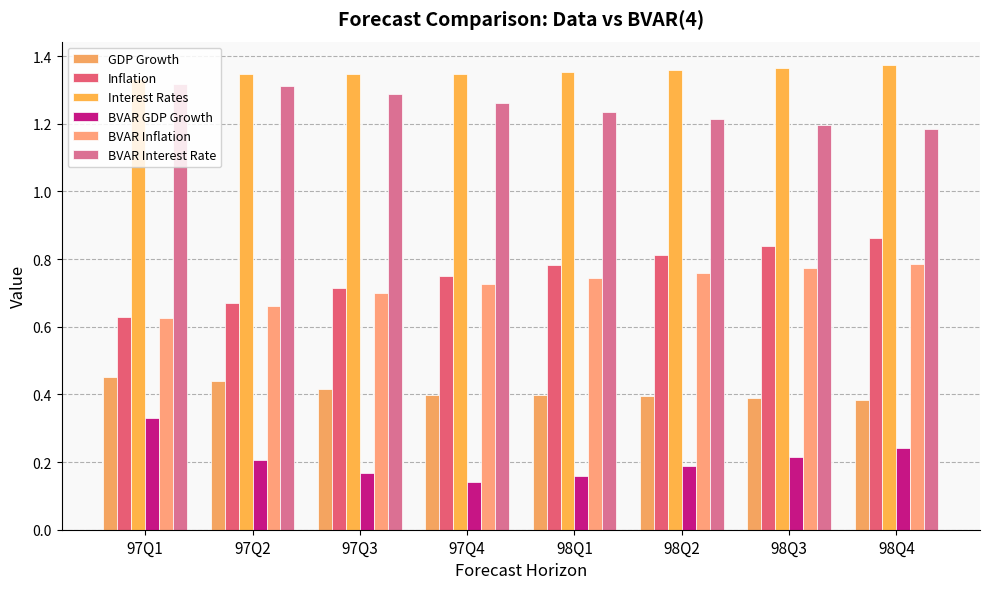

The value of Interest Rates at 97Q3 is 2.2. True or false?

False